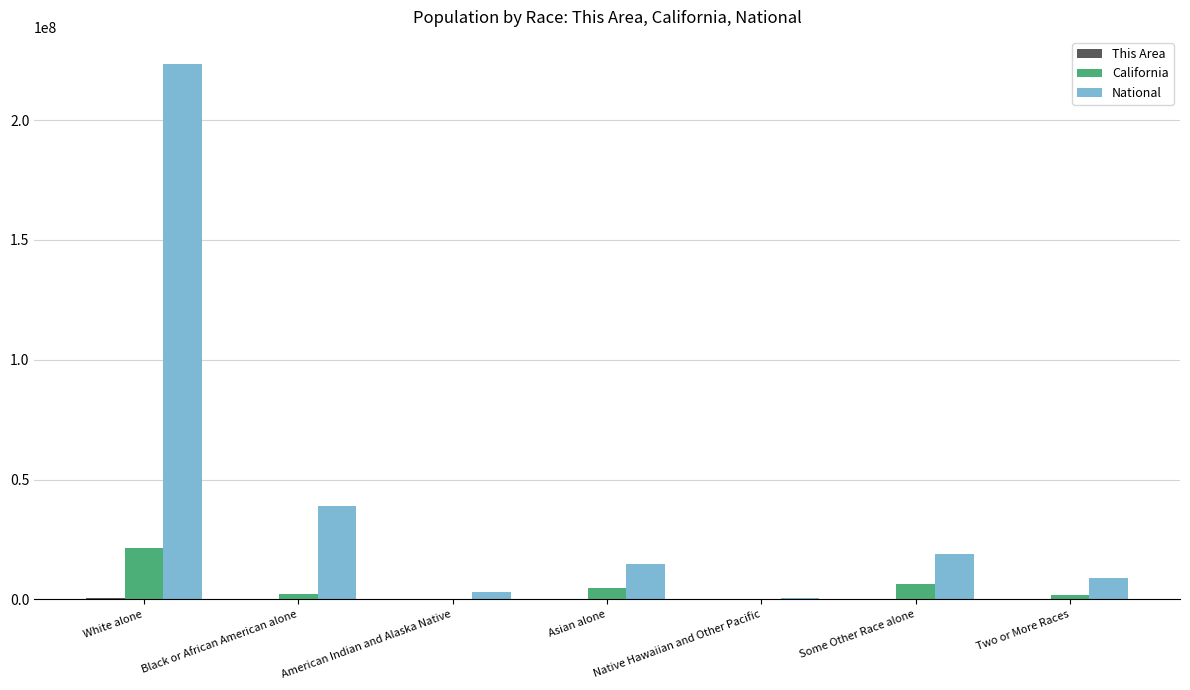

Is the value of National at Two or More Races greater than the value of California at Two or More Races?

Yes